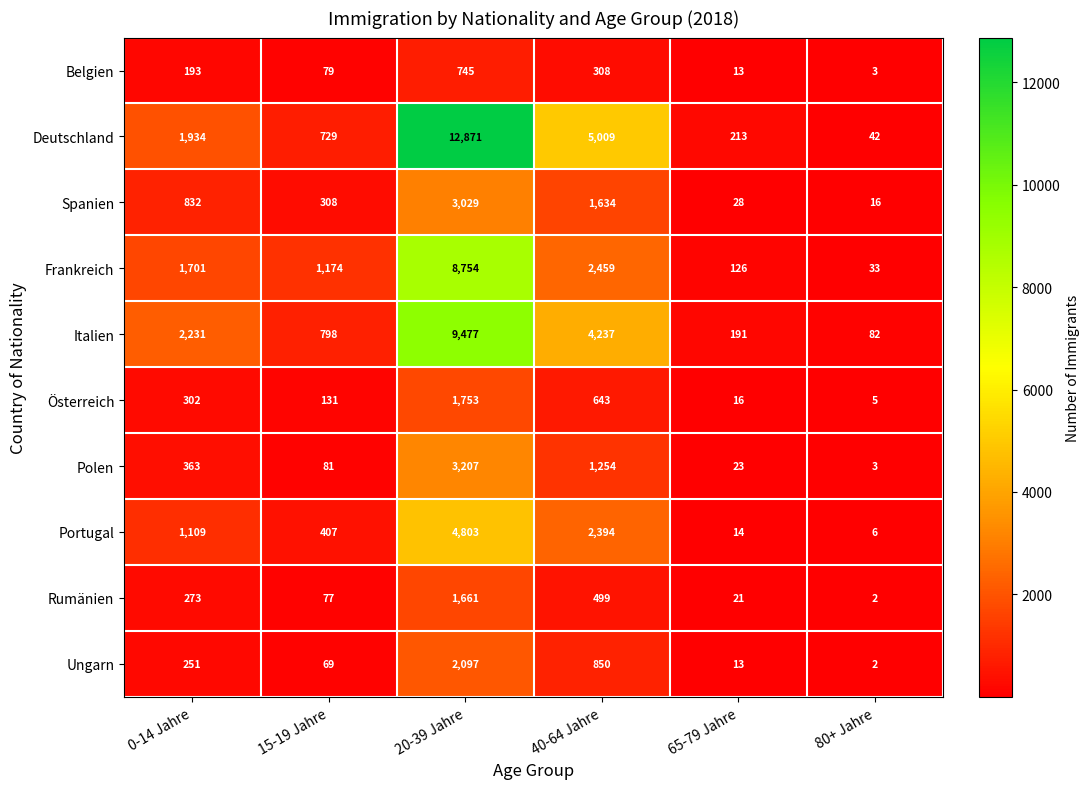

At 0-14 Jahre, list the series in order from largest to smallest.

Italien, Deutschland, Frankreich, Portugal, Spanien, Polen, Österreich, Rumänien, Ungarn, Belgien